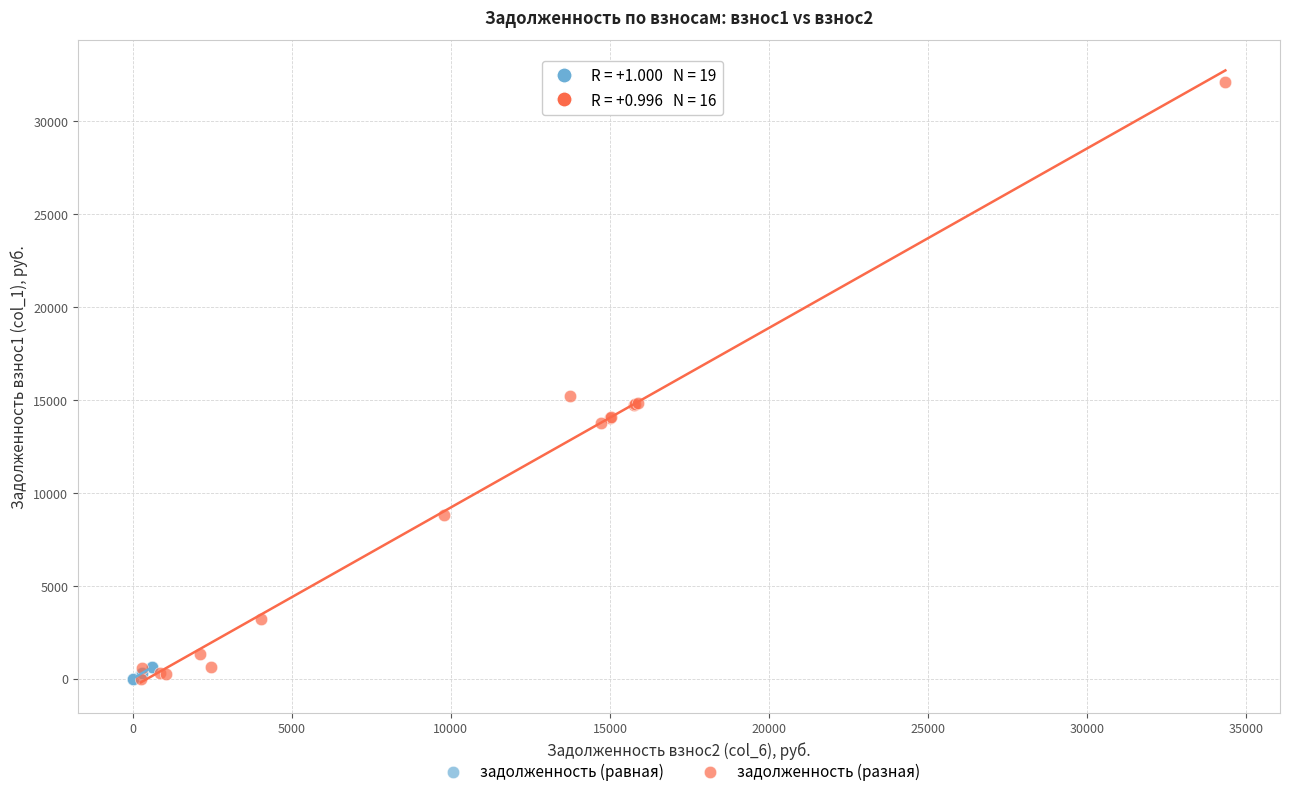

Which series has the largest Y range (max minus min)?

задолженность (разная)